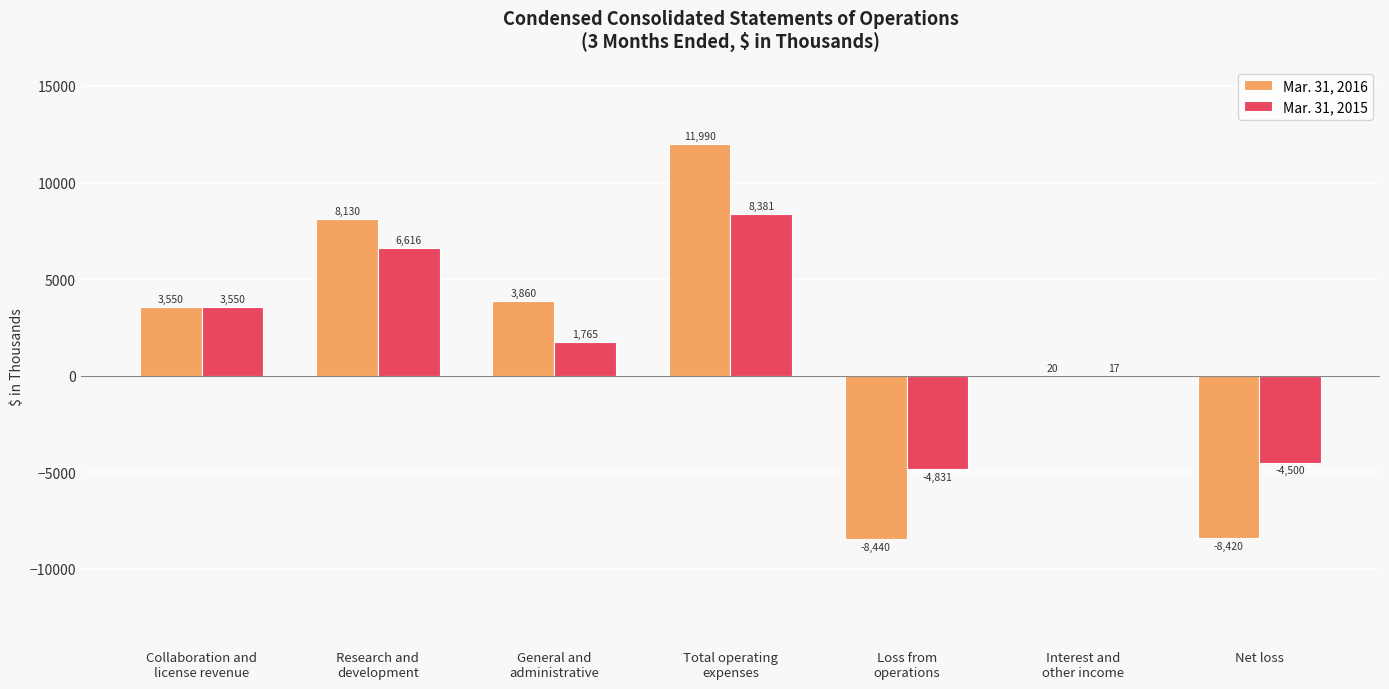

The value of Mar. 31, 2015 at Collaboration and
license revenue is 3550. True or false?

True